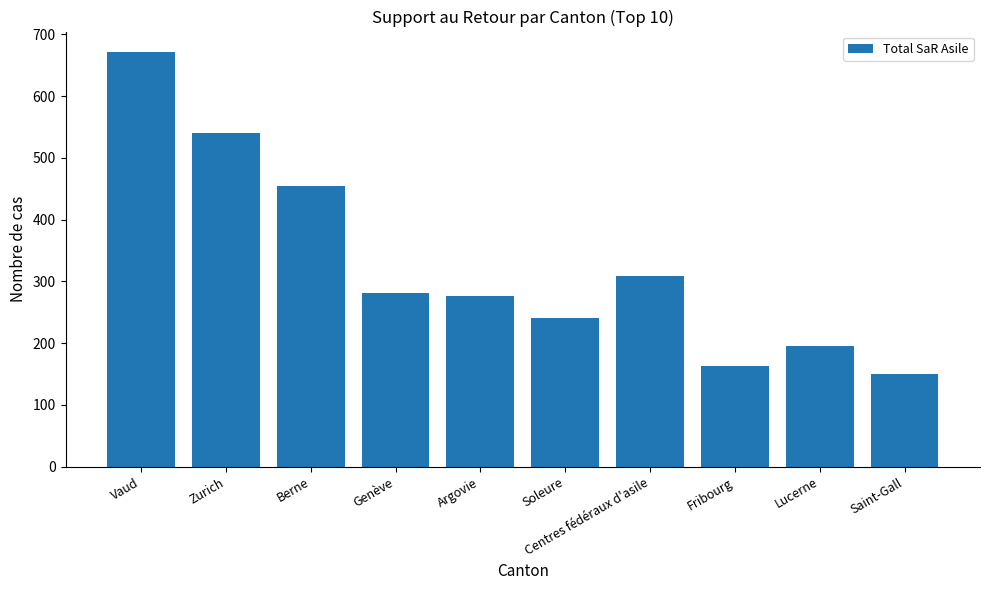

Count the number of categories in the chart.

10